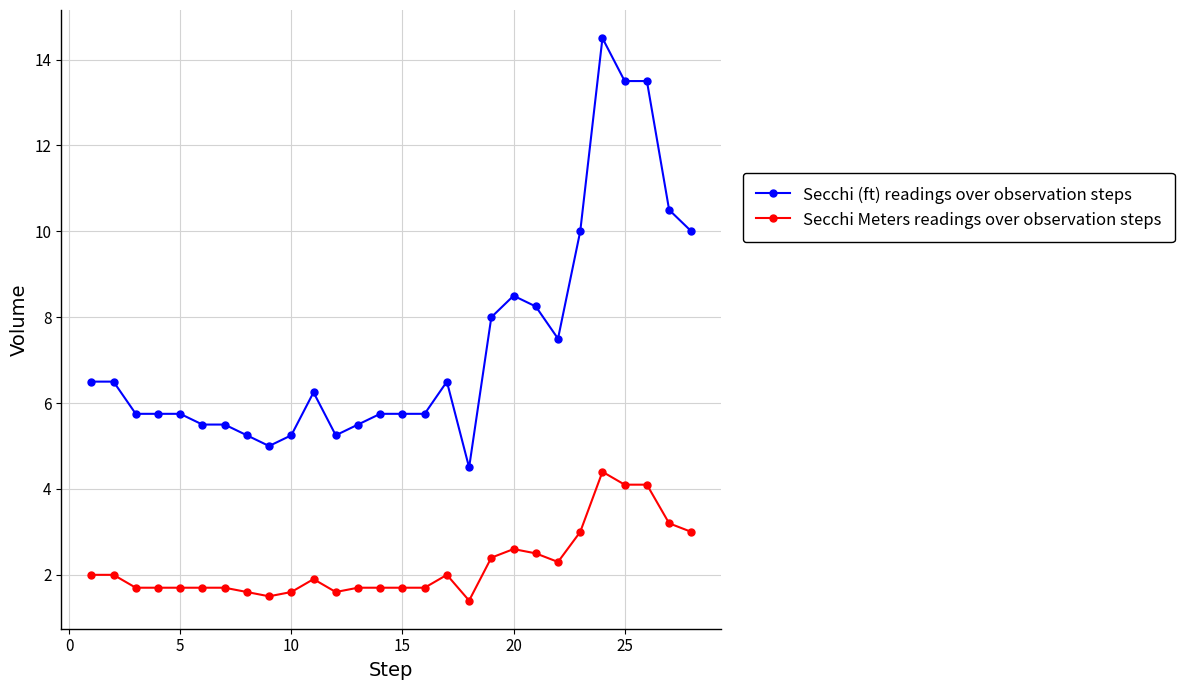

True or false: Secchi Meters readings over observation steps and Secchi (ft) readings over observation steps intersect in this chart.

False